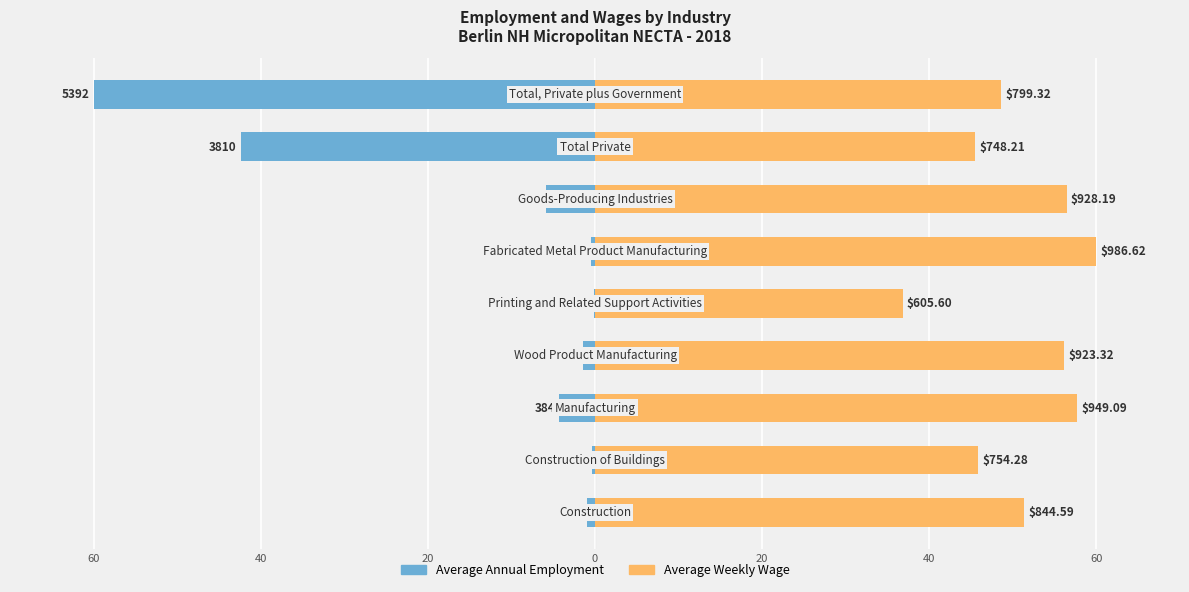

Reading left to right, extract all data points from this chart.

Average Annual Employment: -1.0	-0.3	-4.3	-1.4	-0.2	-0.5	-5.9	-42.4	-60.0
Average Weekly Wage: 51.4	45.9	57.7	56.2	36.8	60.0	56.4	45.5	48.6